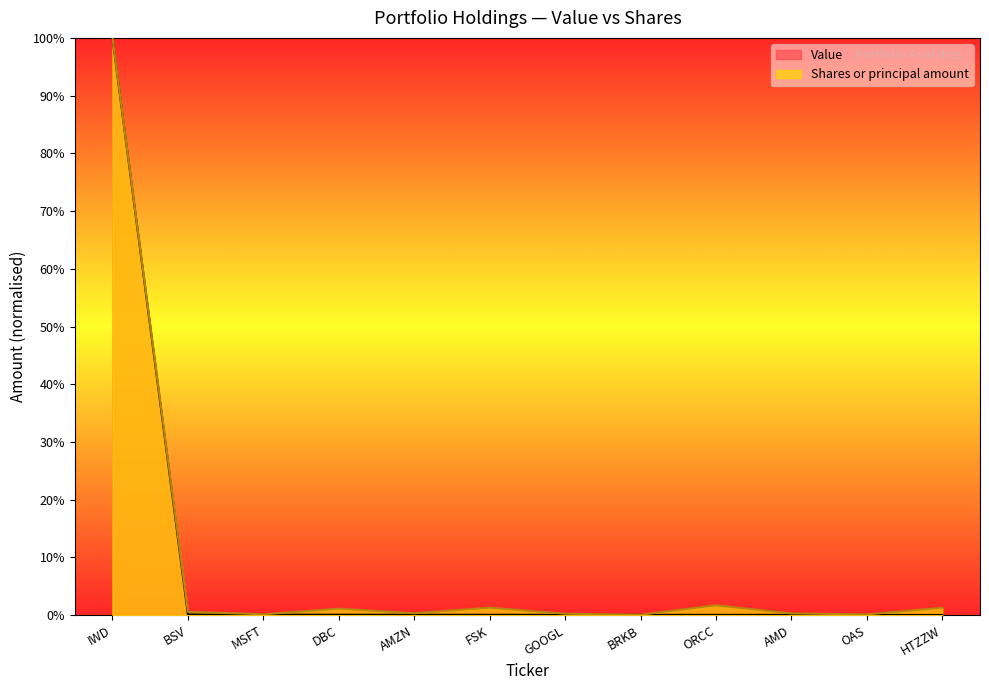

List the series in order of their peak value, lowest first.

Value, Shares or principal amount